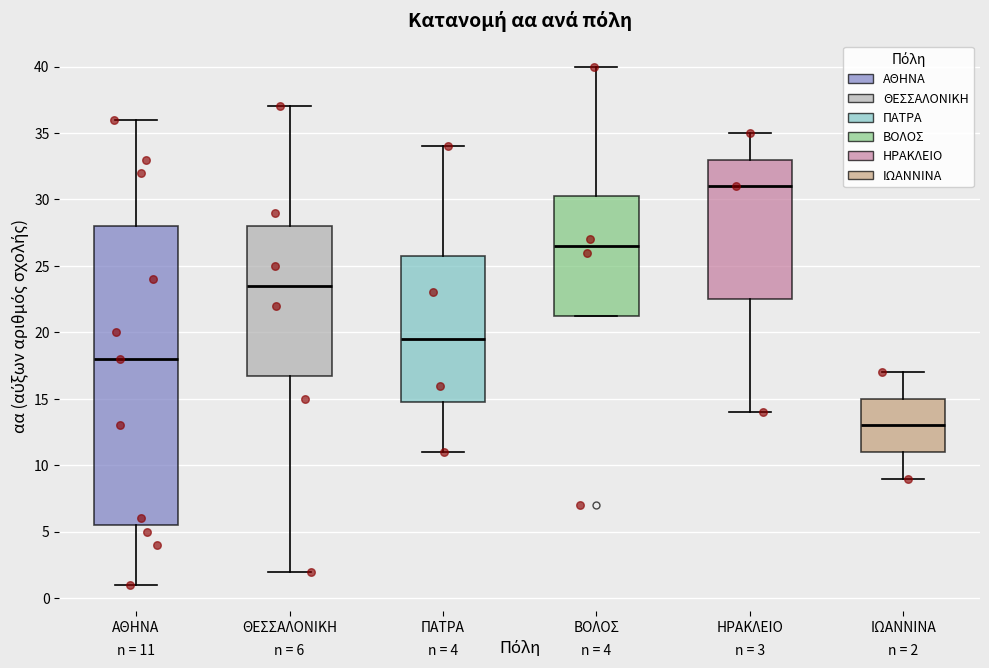

Which box is the tallest, from its lower edge to its upper edge?

ΑΘΗΝΑ